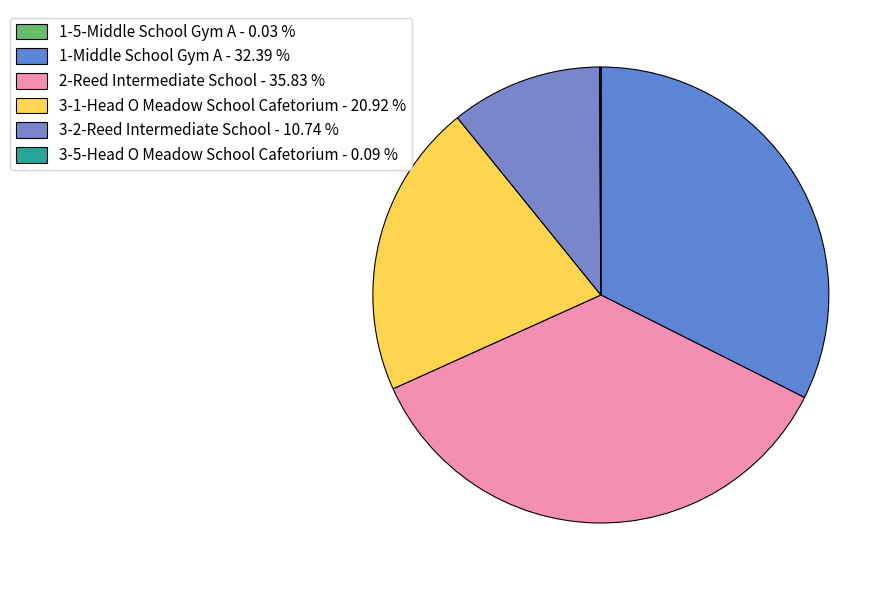

How many slices are in this pie chart?

6